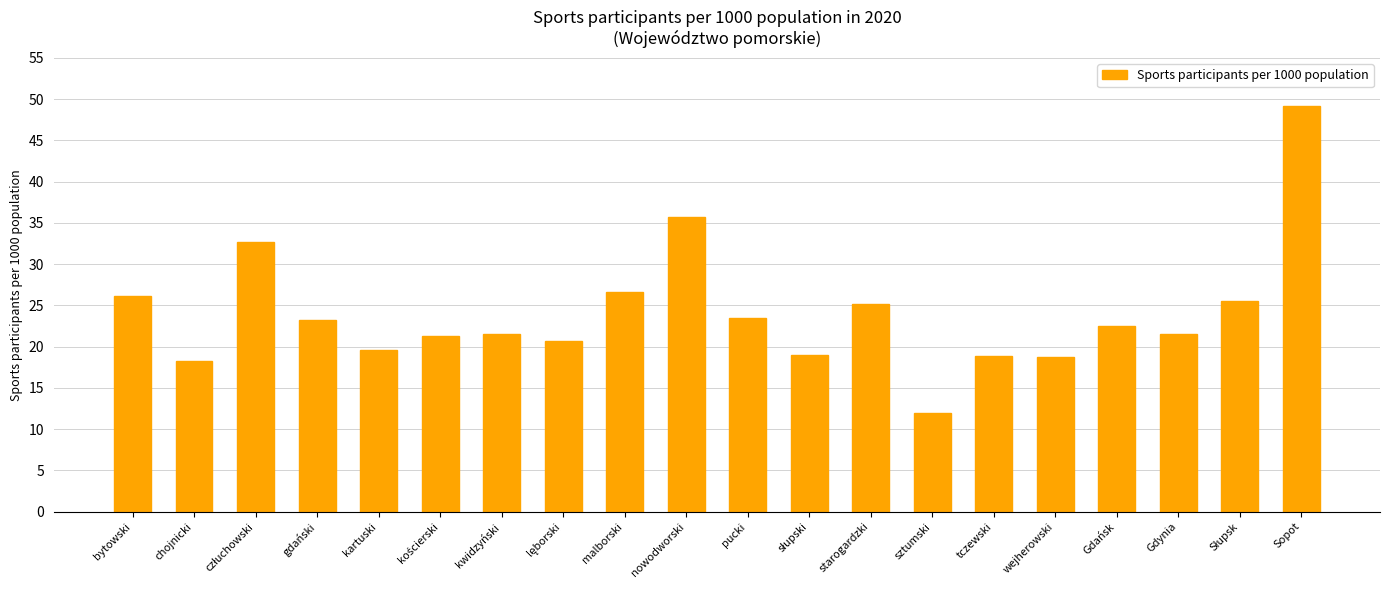

Does the chart contain stacked bars?

No